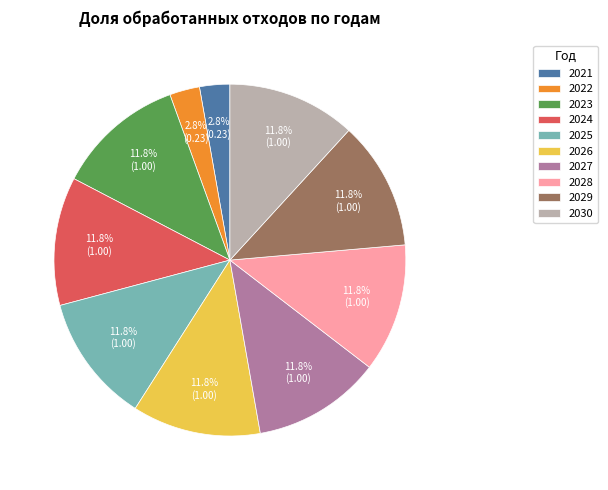

Count the number of slices in the pie.

10